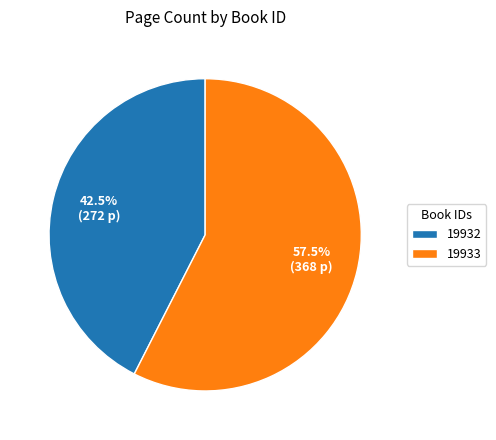

What is the total percentage of 19933 and 19932?

100.0%